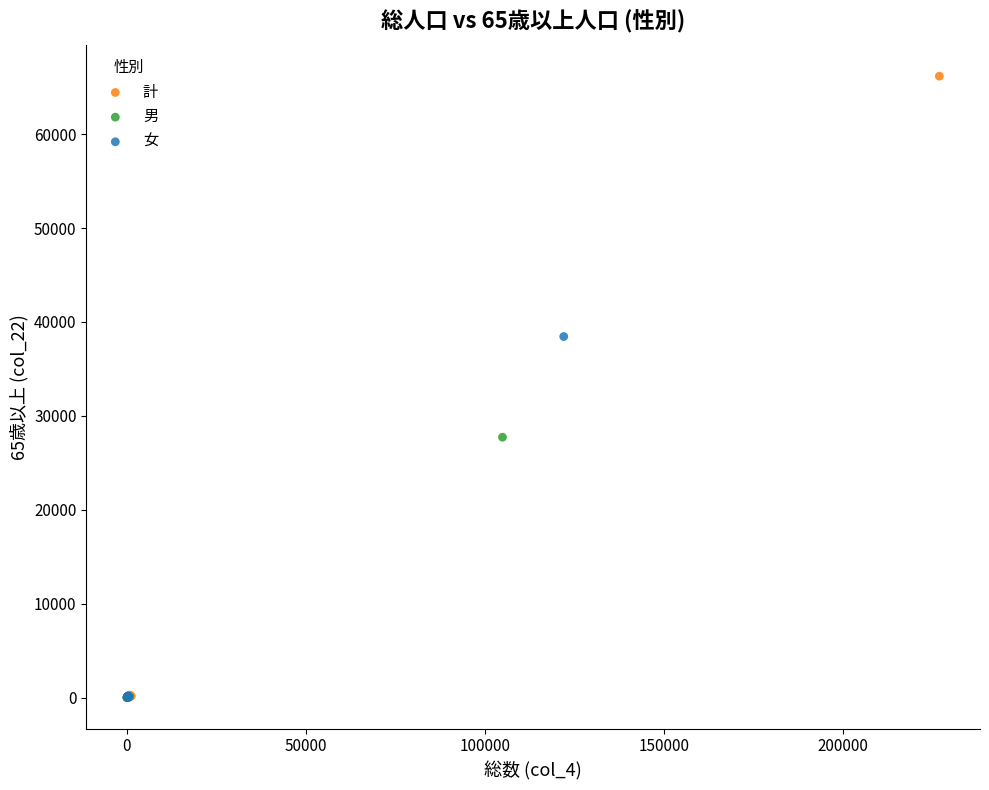

What are all the series names shown in the legend?

計, 男, 女